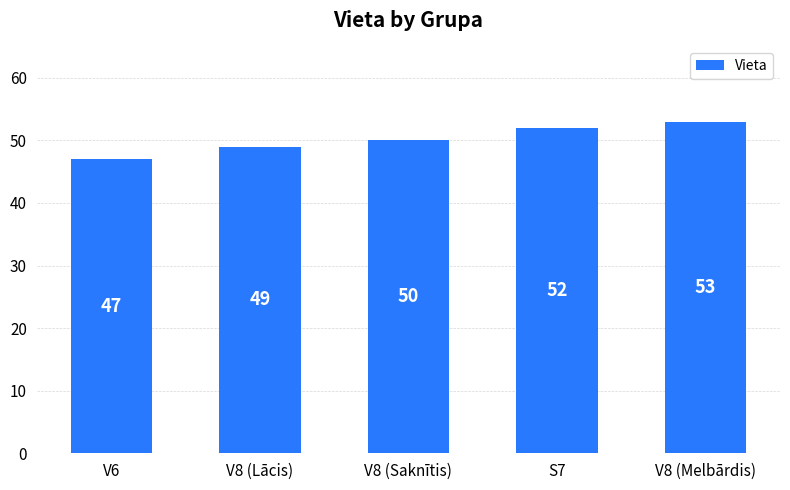

How many series are shown in this chart?

1